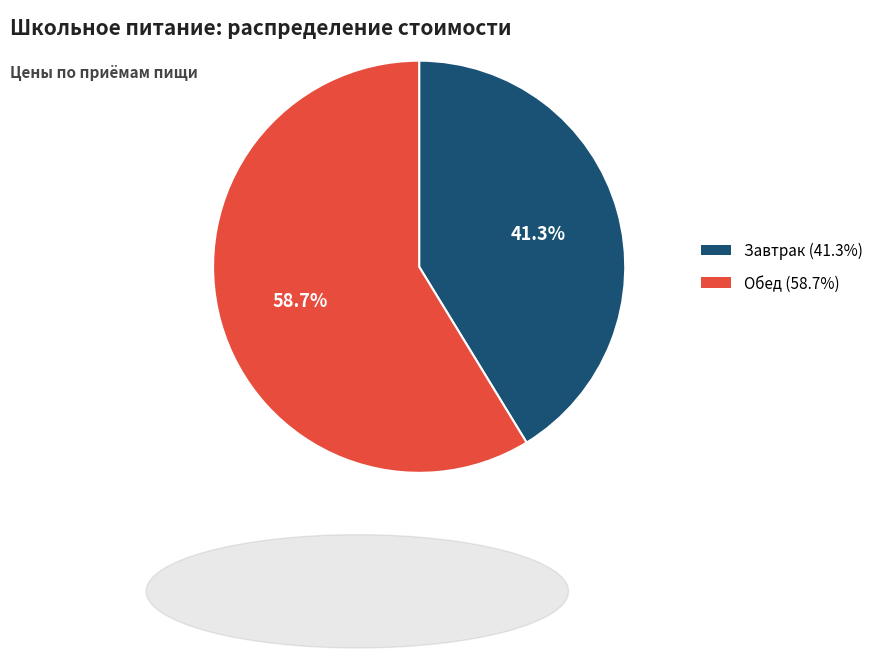

To the nearest percent, what is the combined percentage of Обед and Завтрак?

100%